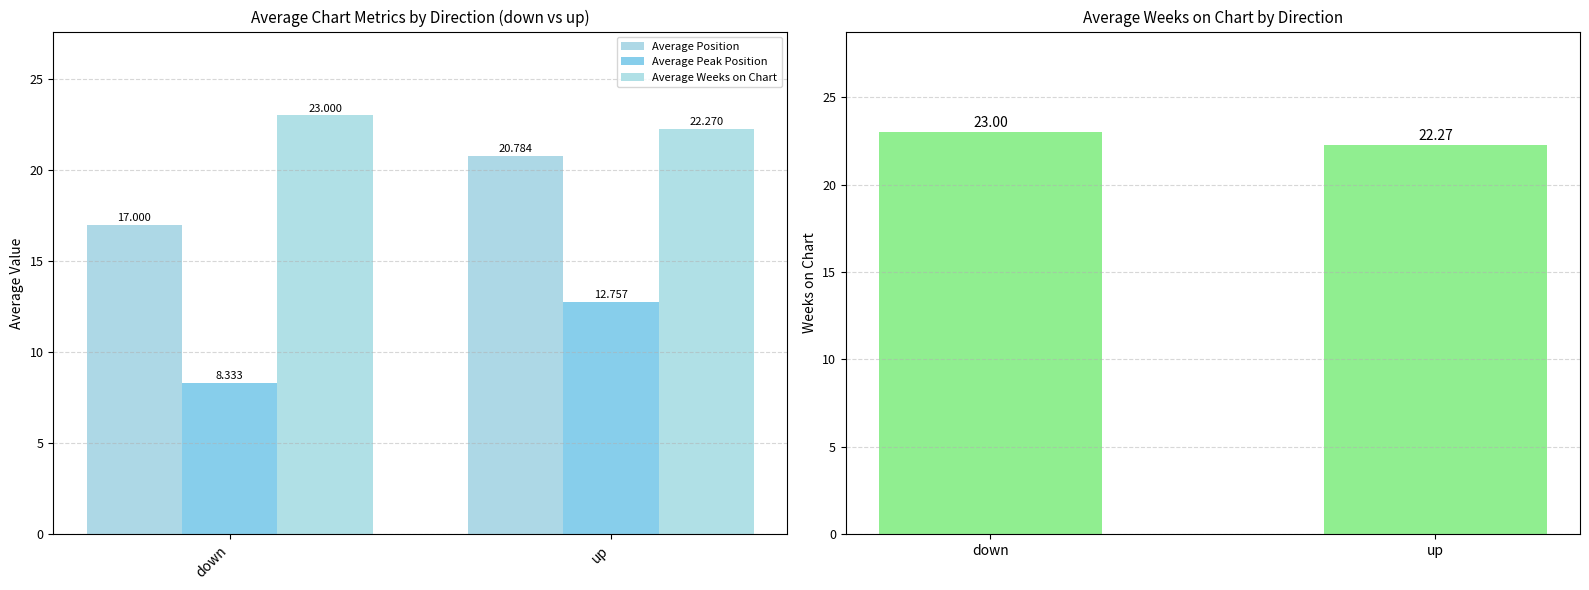

Which has a higher value, up or down?

up